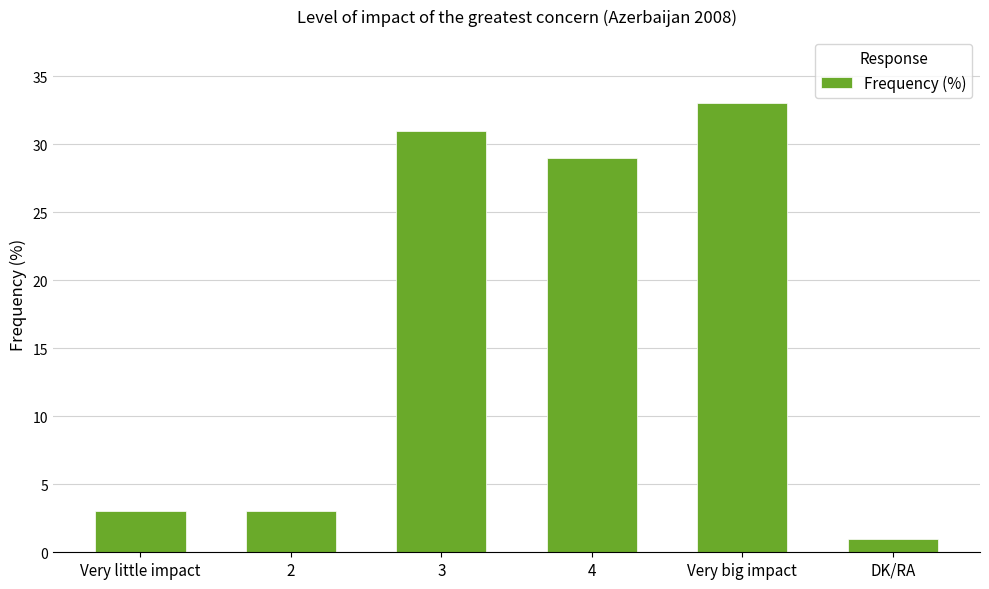

The chart shows a value of 29 at 4. True or false?

True